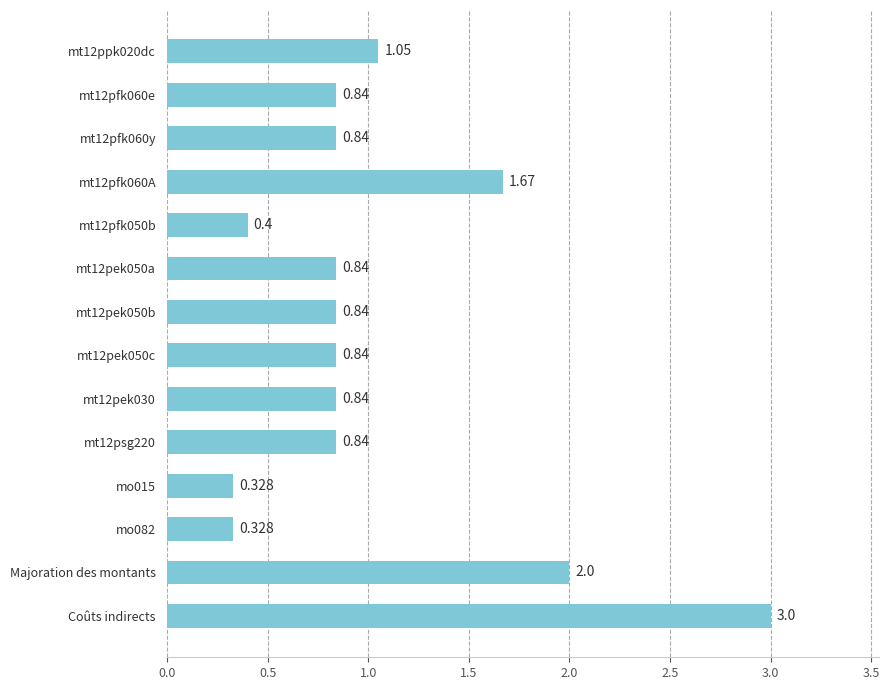

Which has a higher value, Coûts indirects or mo015?

Coûts indirects